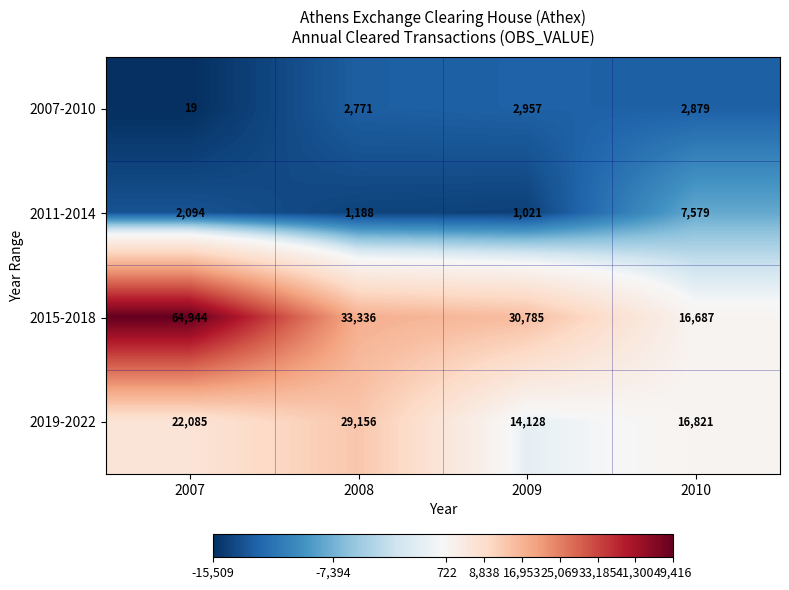

At how many categories does at least one series exceed 34131?

1